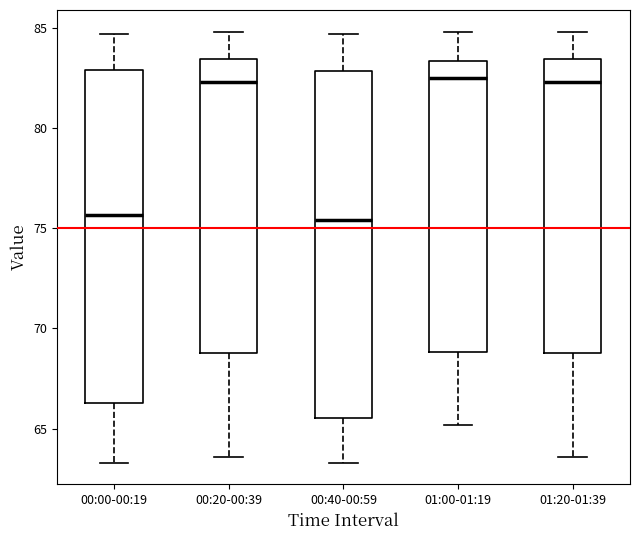

Which box is the tallest, from its lower edge to its upper edge?

00:40-00:59